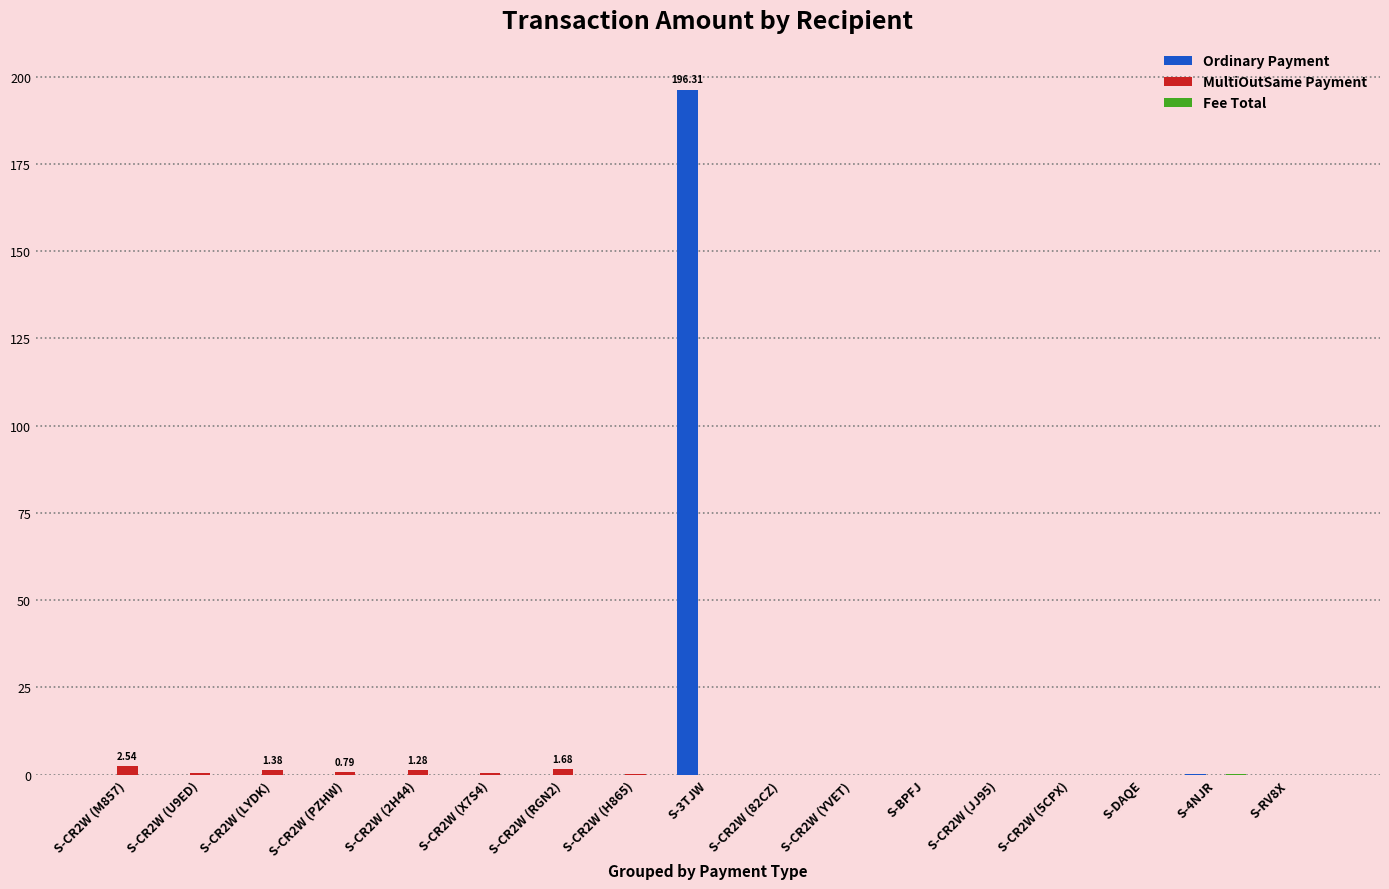

Which series has the largest total across all categories?

Ordinary Payment